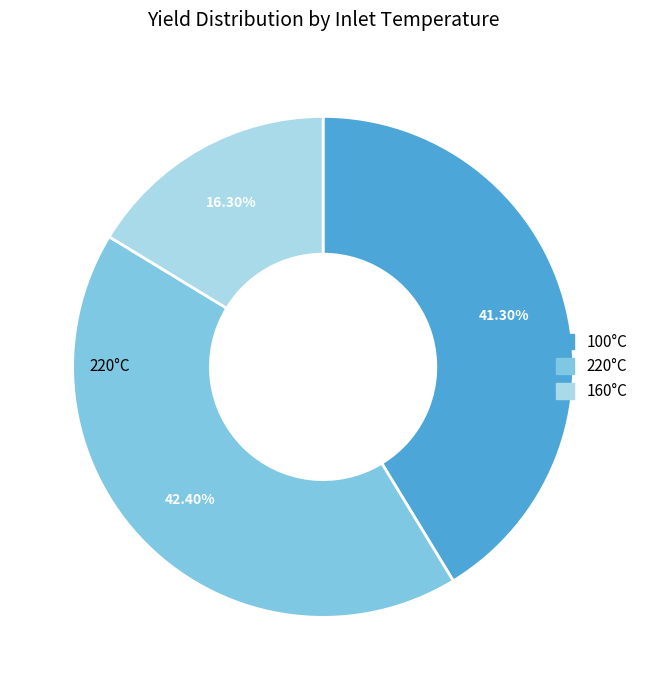

Does any single category account for the majority?

No